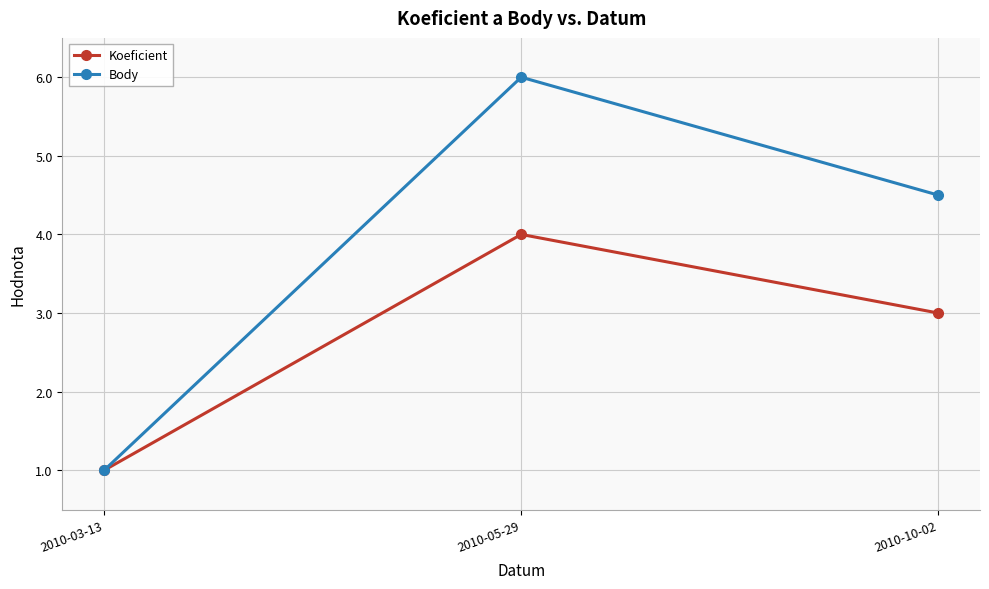

Does the chart display data point markers on the line(s)?

Yes